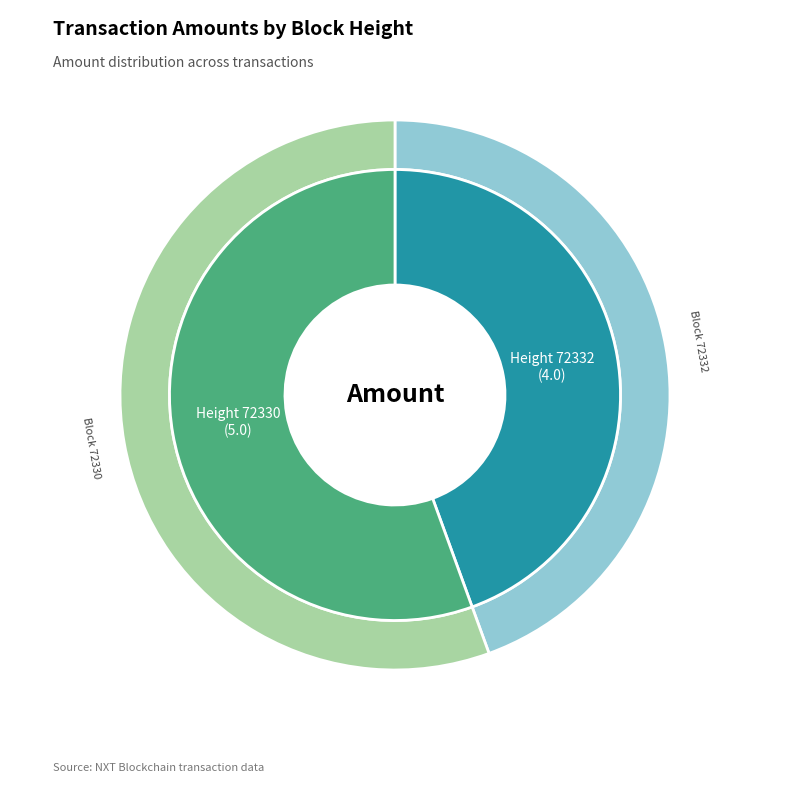

Does Ordinary Payment (Height 72332) account for over 50% of the chart?

No